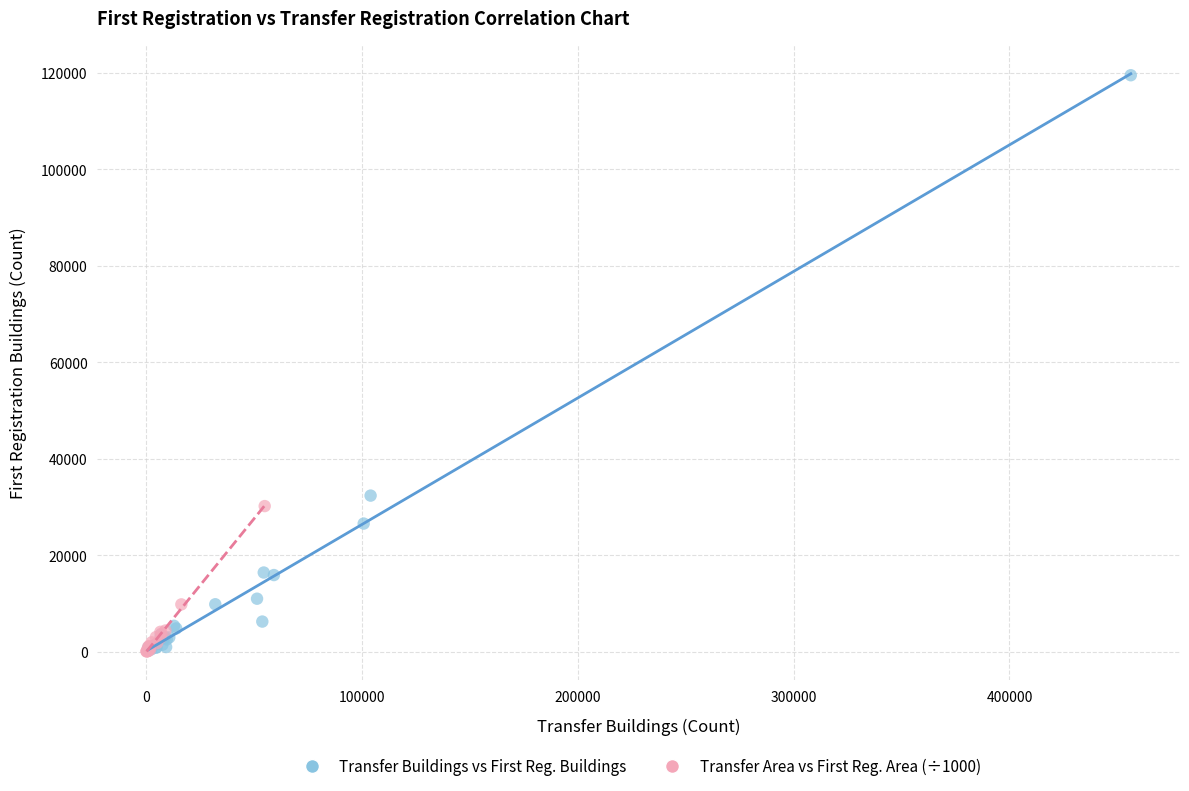

Which series has the largest Y range (max minus min)?

Transfer Buildings vs First Reg. Buildings